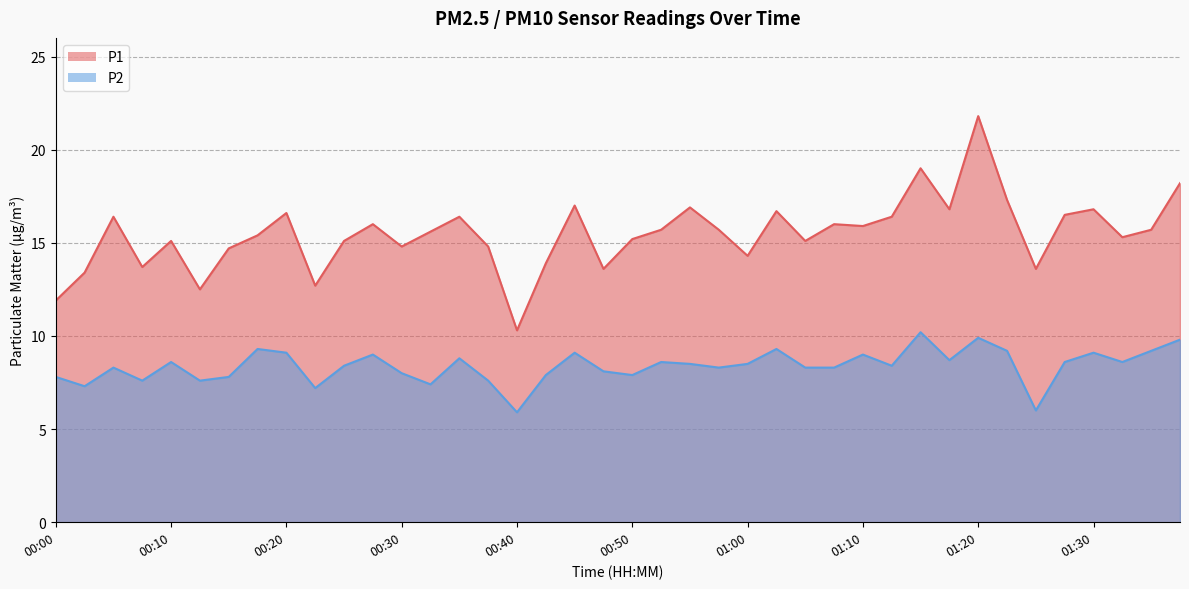

Where is P2 nearest to the value 8?

00:30